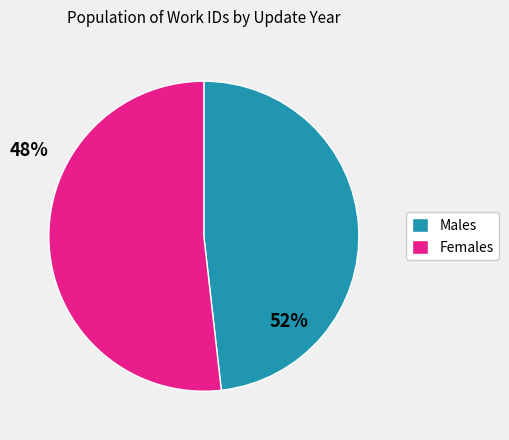

Is the sum of Males and Females greater than half?

Yes